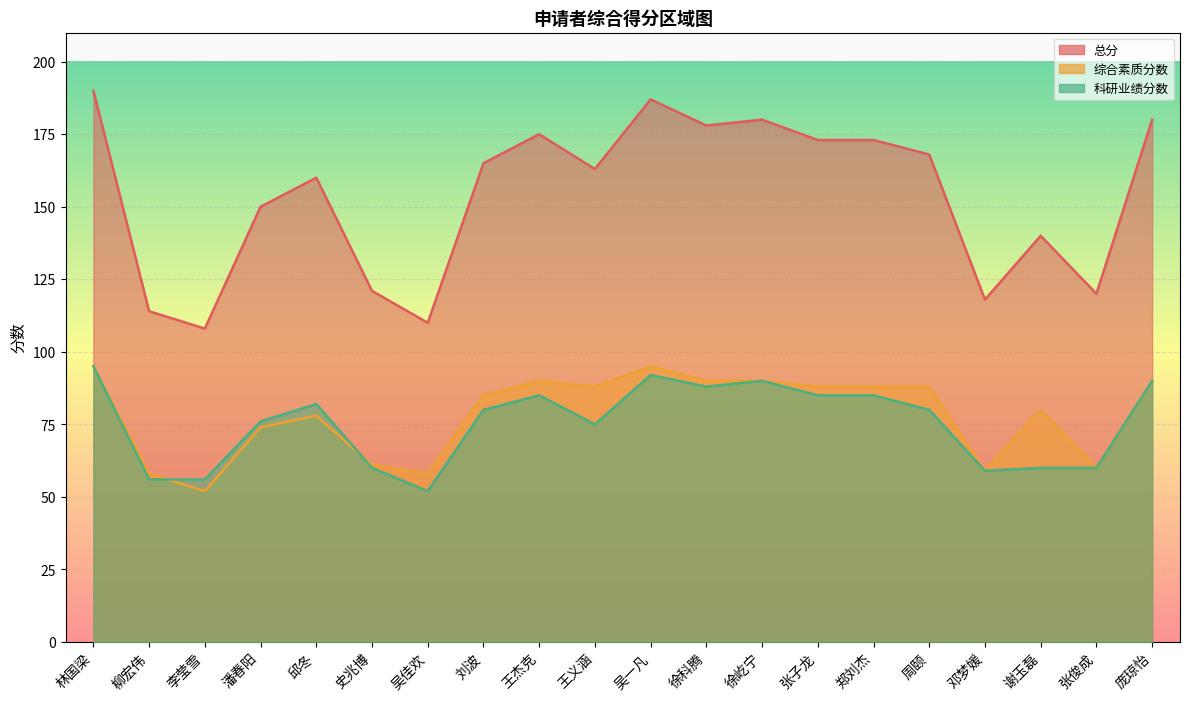

Where is 科研业绩分数 nearest to the value 73?

王义涵